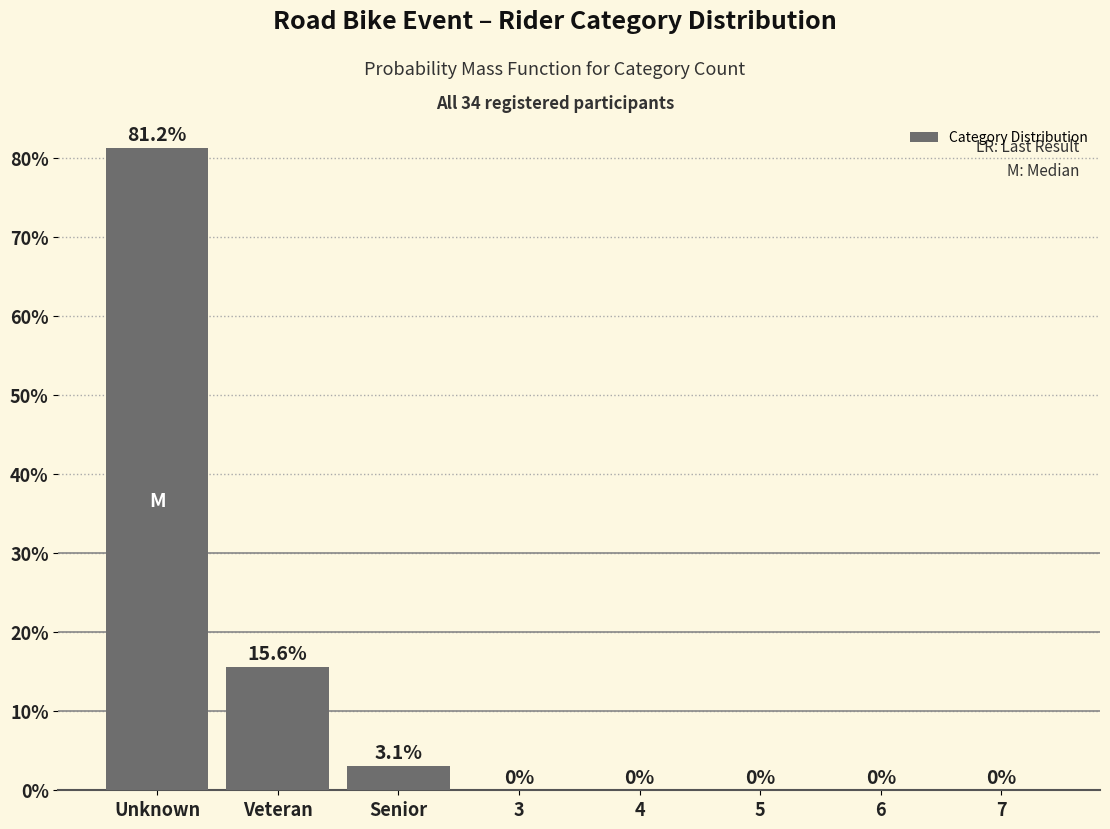

At which category does the chart reach its peak across all series?

Unknown